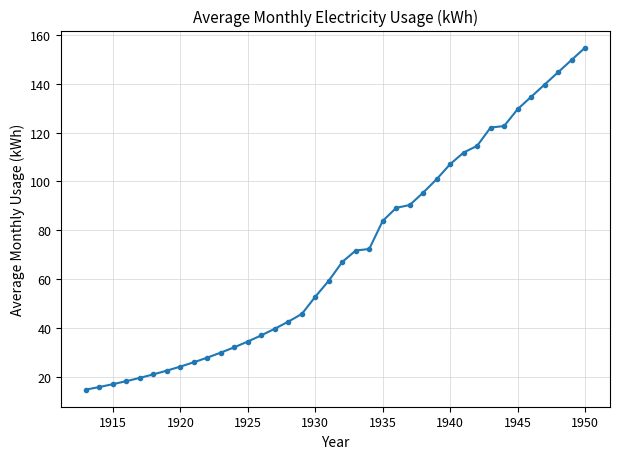

What is the sum of all values?

2682.1